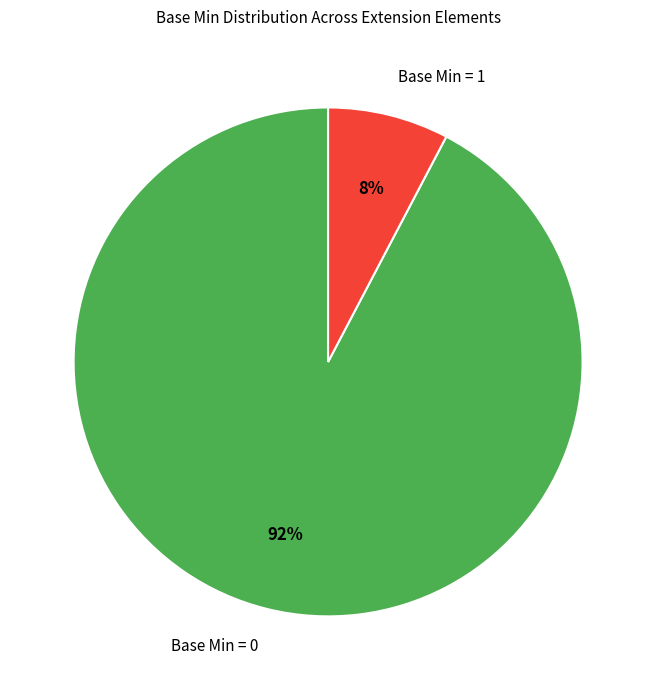

Which slice represents more than half of the pie?

Base Min = 0